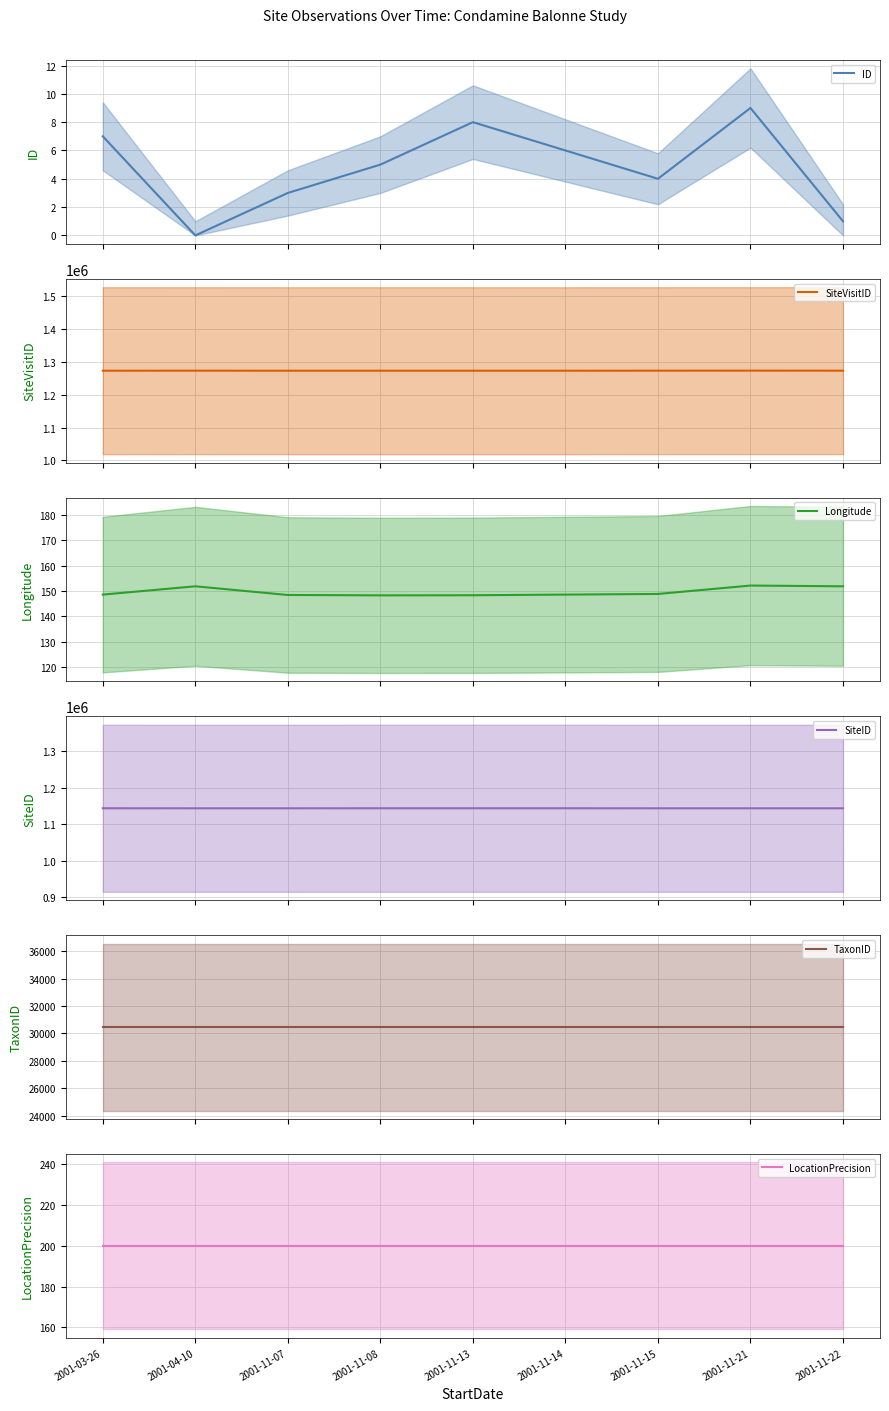

At which category is the sum across all series the highest?

2001-11-21